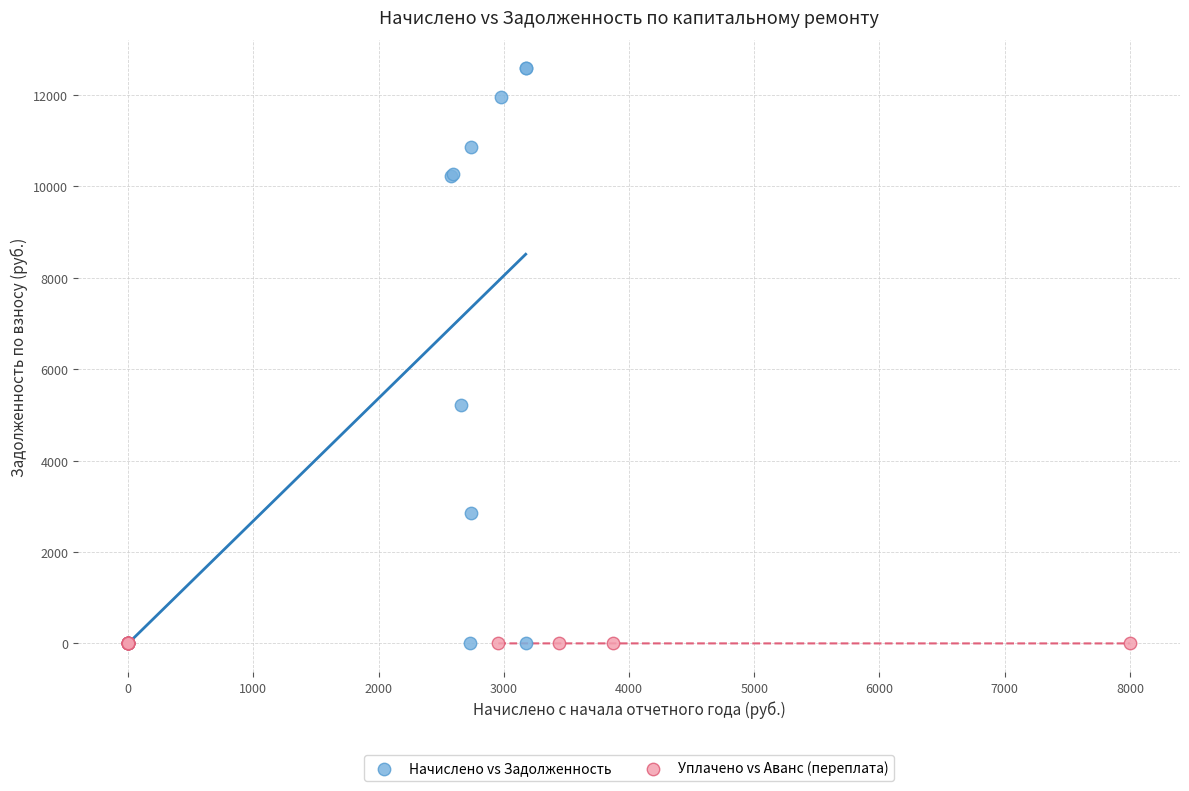

Which series reaches the maximum Y coordinate?

Начислено vs Задолженность